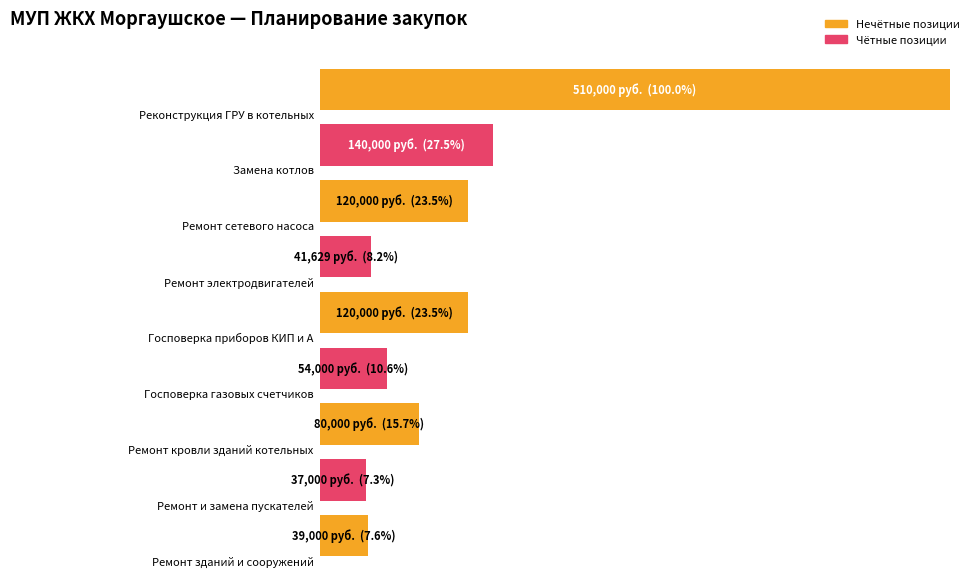

How many data points are less than 80000?

4